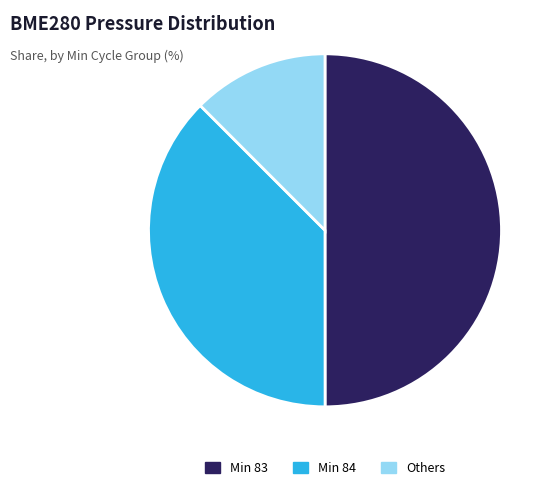

How many slices are in this pie chart?

3